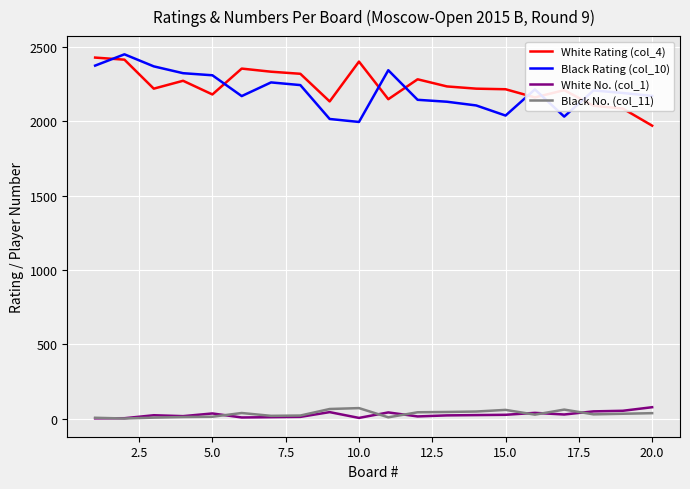

What is the greatest value displayed?

2451